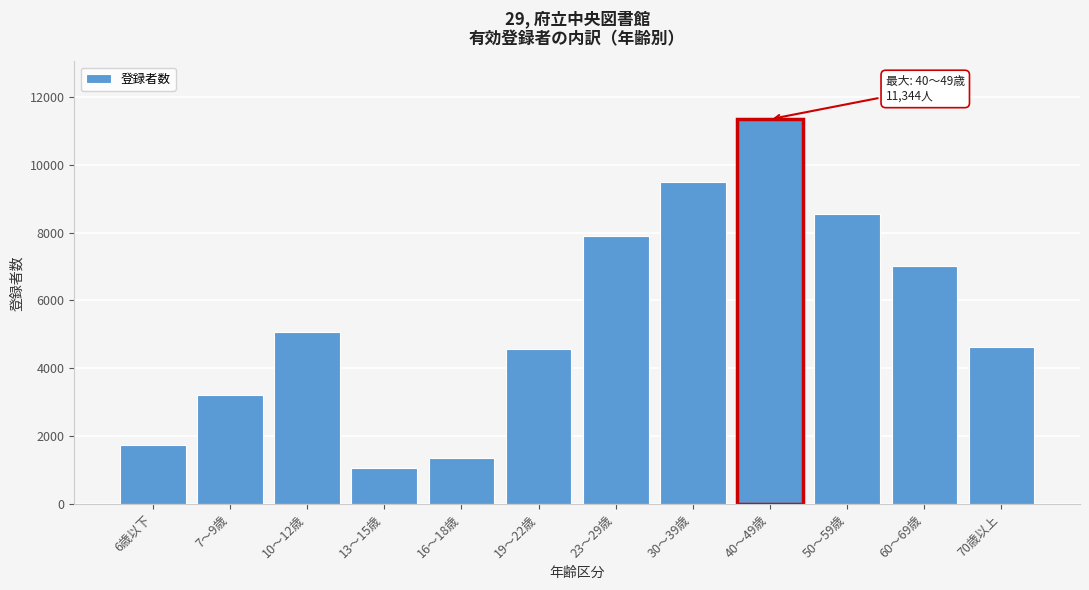

Reading left to right, extract all data points from this chart.

6歳以下=1752	7～9歳=3214	10～12歳=5058	13～15歳=1050	16～18歳=1363	19～22歳=4570	23～29歳=7908	30～39歳=9482	40～49歳=11344	50～59歳=8542	60～69歳=7017	70歳以上=4623